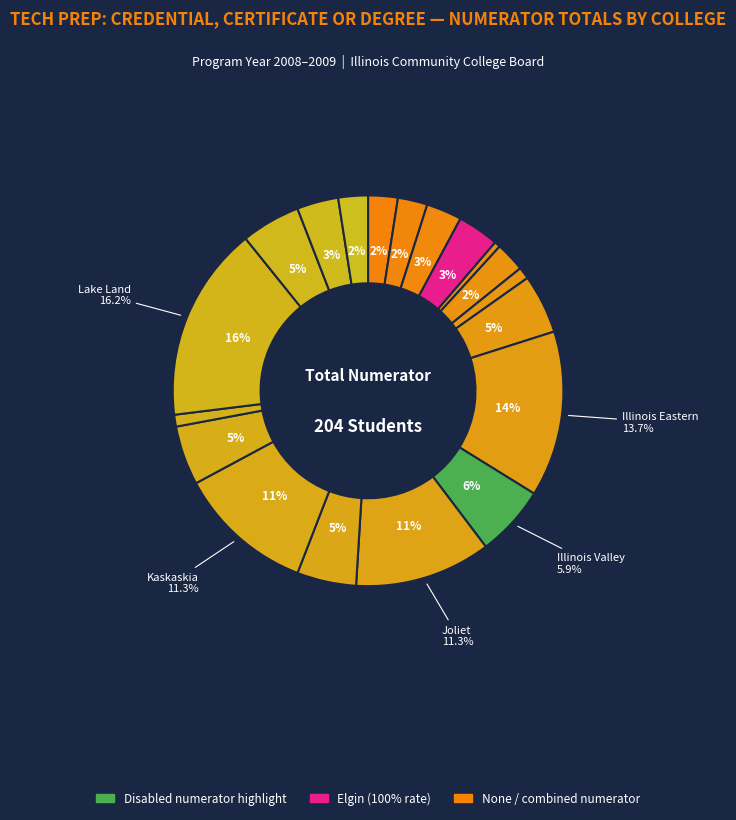

Rank the categories by value from lowest to highest.

Heartland, Elgin, Highland, Lake County, Black Hawk, Chicago, Harper, Logan, Danville, DuPage, Lincoln Land, Illinois Central, Kankakee, Kishwaukee, Lewis & Clark, Illinois Valley, Joliet, Kaskaskia, Illinois Eastern, Lake Land